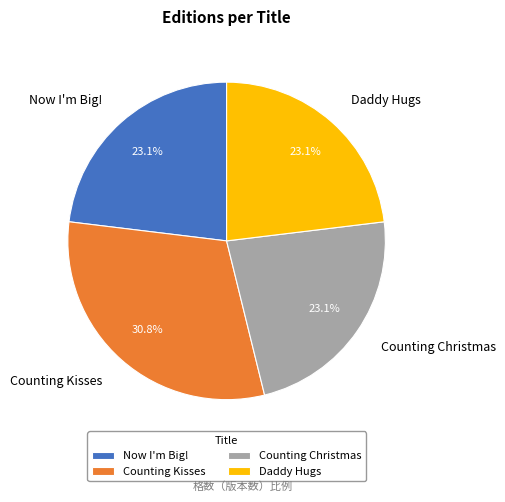

Is Daddy Hugs the majority of the pie?

No